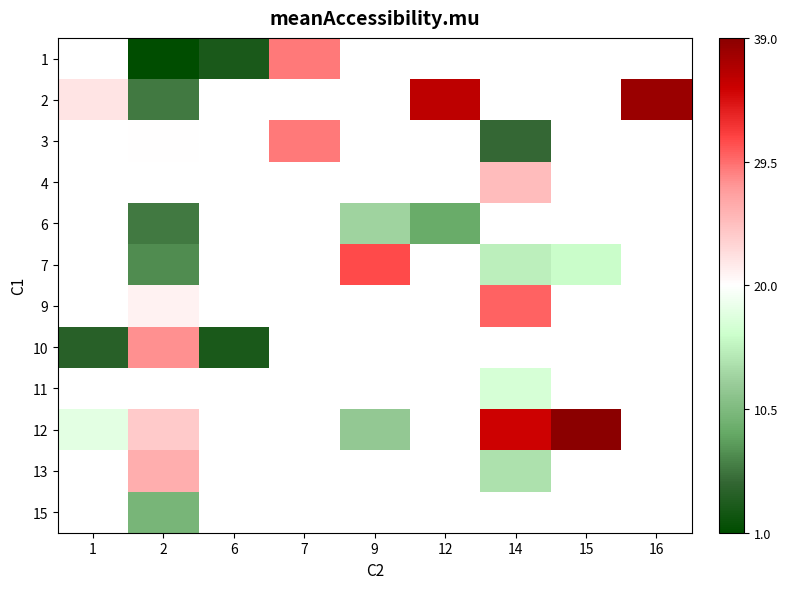

The value of 9 at 14 is 30.0. True or false?

True